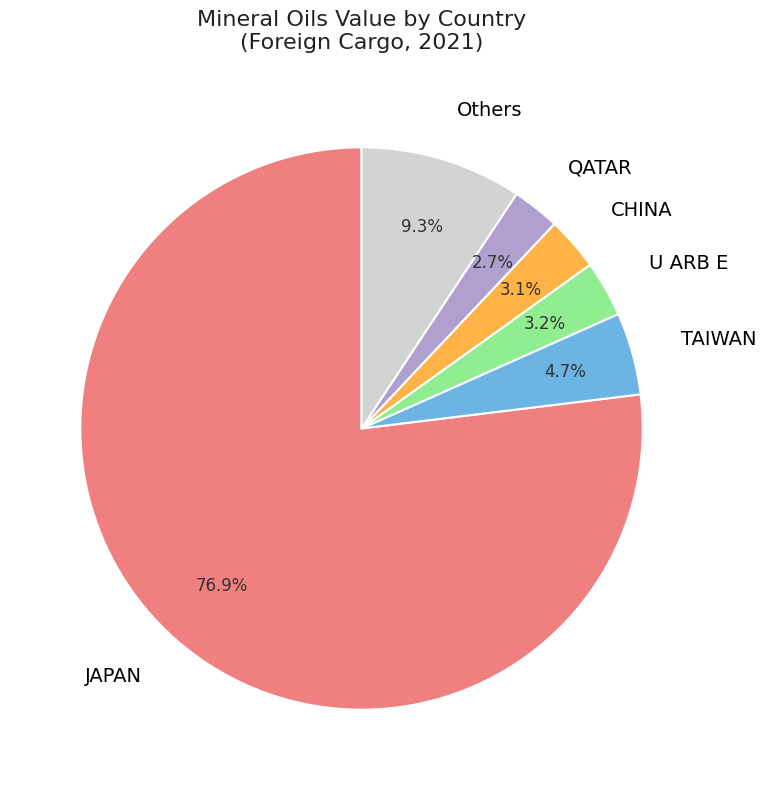

How many segments does this pie chart have?

6